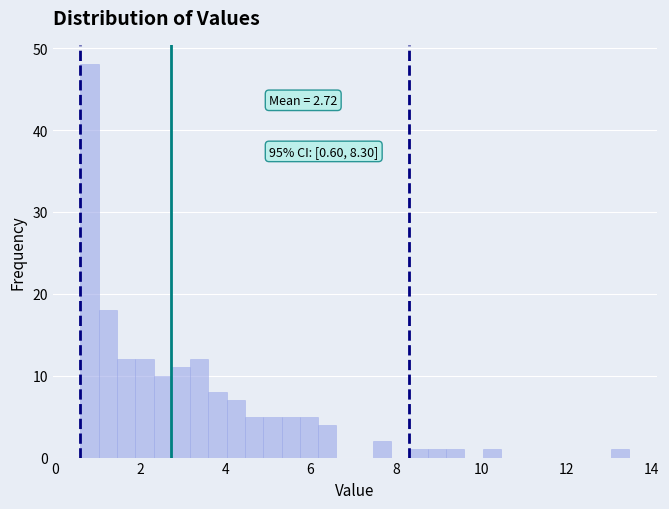

Around what value on the x-axis is the tallest bar? Give the approximate position of its centre, as read against the axis.

0.8